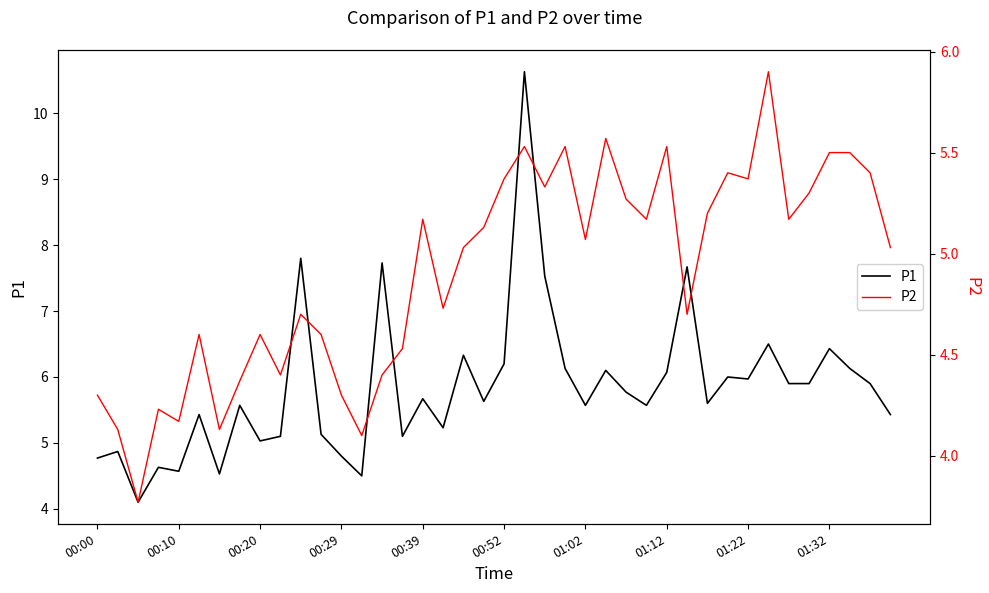

Count the number of data series in this chart.

2